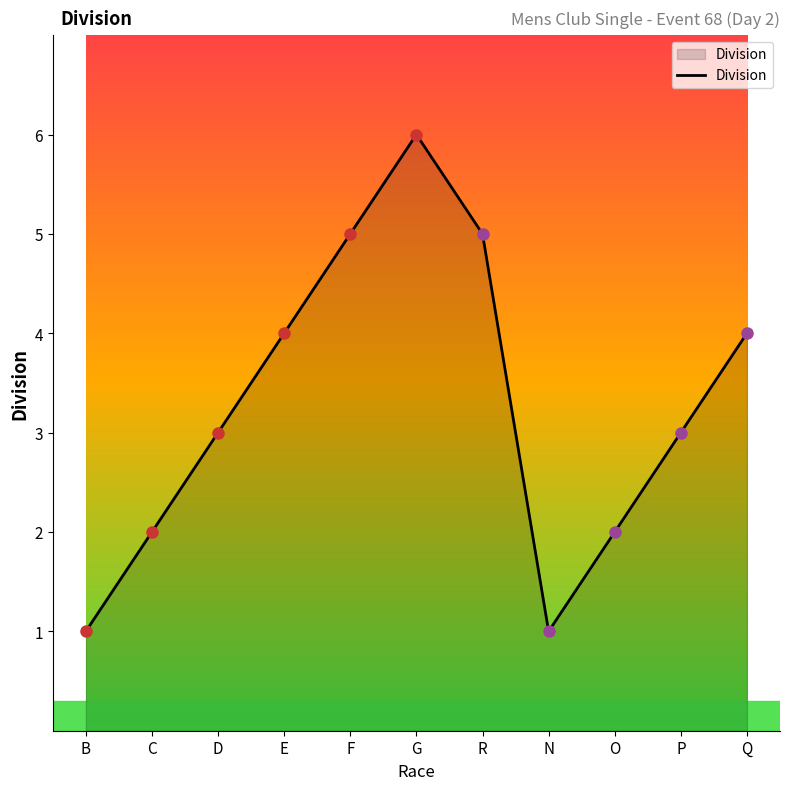

What value does the data have at R?

5